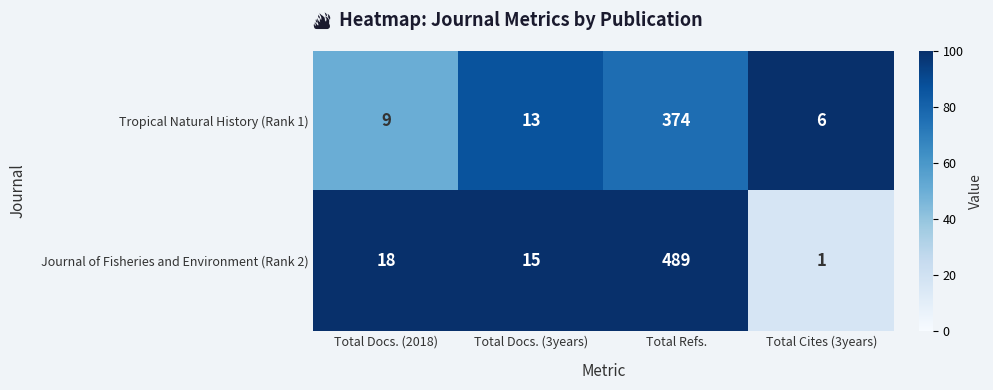

What is the sum of all Tropical Natural History (Rank 1) values?

402